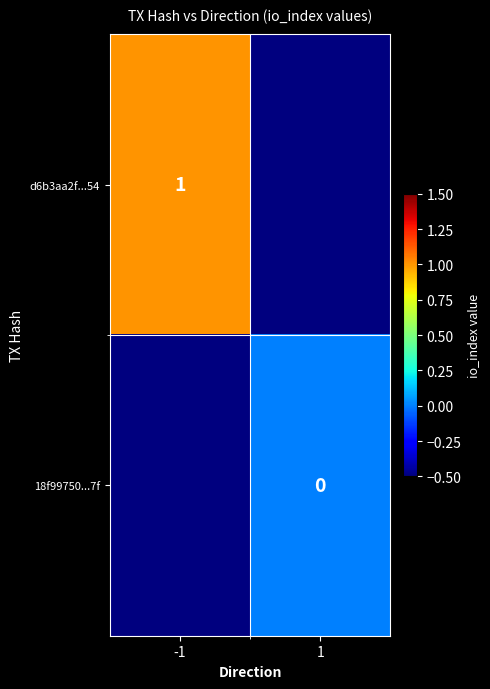

Is it true that d6b3aa2f...54 equals 1.0 at -1?

True